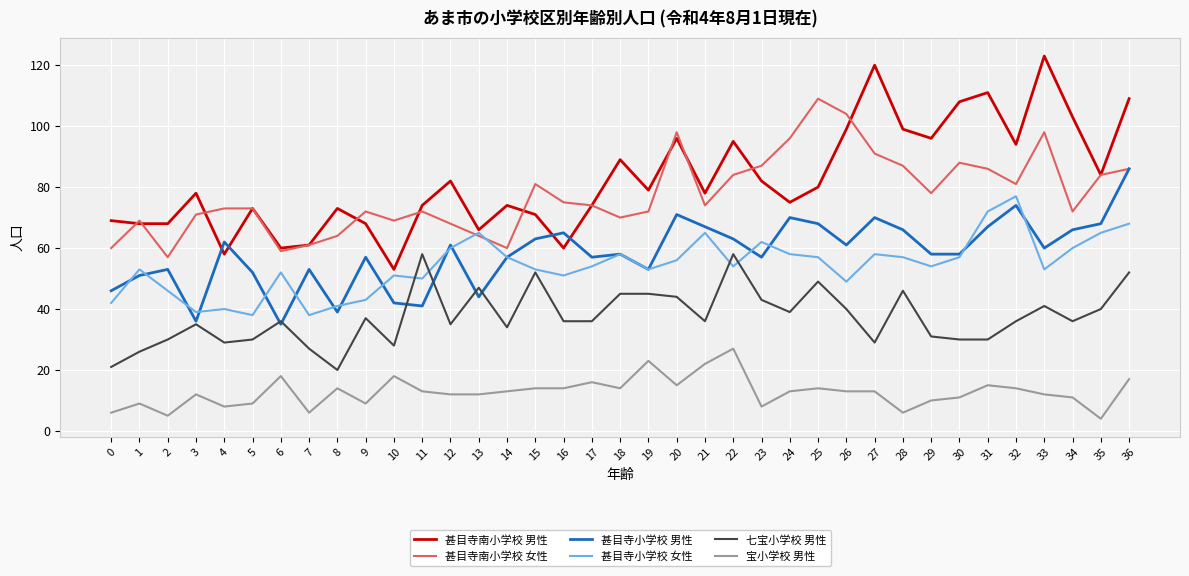

Read the 甚目寺小学校 男性 value at 25, to the nearest 10.

70